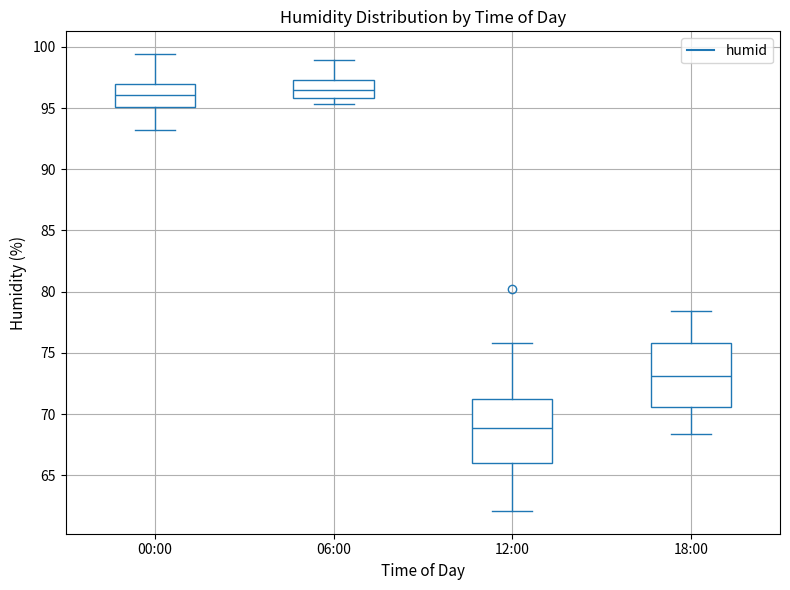

Reading left to right, read every box against the y-axis: the position of its median line, the range the box covers, and the ends of its whiskers. The values are not printed on the chart, so give them approximately, as read against the axis.

00:00: median 96.0, box 95.0 to 97.0, whiskers 93.0 to 99.5
06:00: median 96.5, box 96.0 to 97.5, whiskers 95.5 to 99.0
12:00: median 69.0, box 66.0 to 71.0, whiskers 62.0 to 76.0
18:00: median 73.0, box 70.5 to 76.0, whiskers 68.5 to 78.5